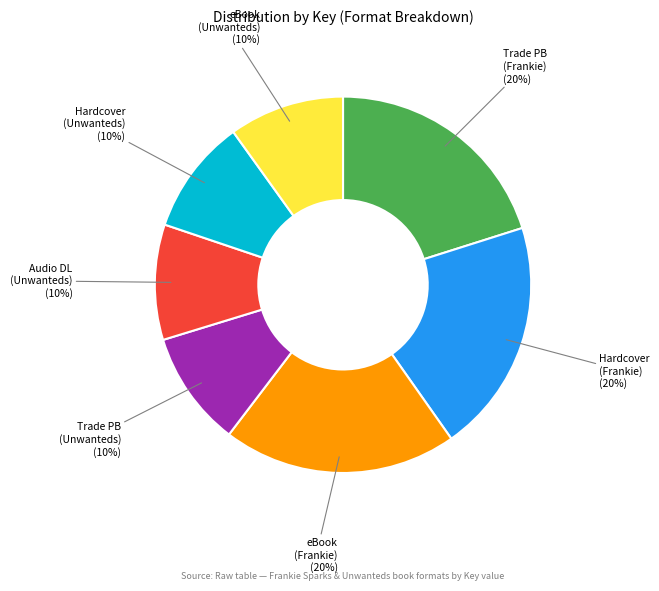

To the nearest percent, what is the average slice percentage?

14%